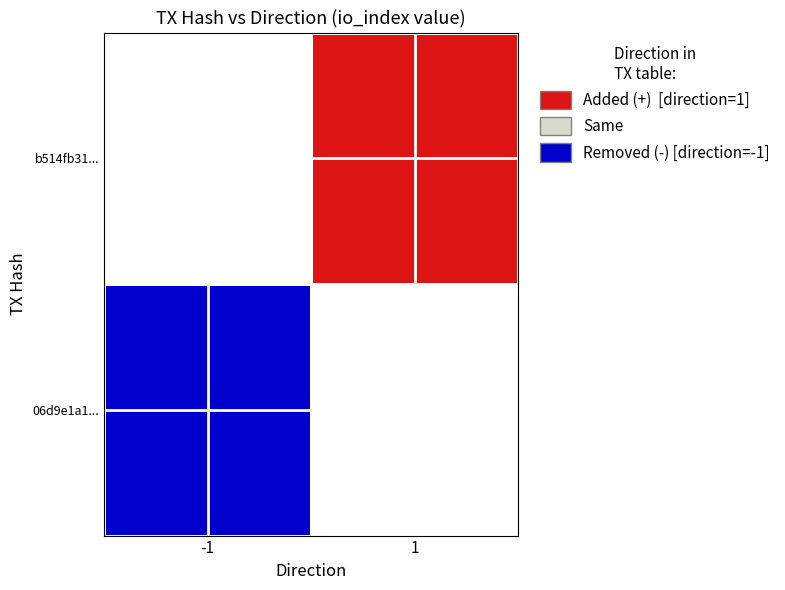

What is the difference between the maximum and minimum values in the 06d9e1a19895ad7bd1ab8baf0dfb816fd2a3881 series?

22